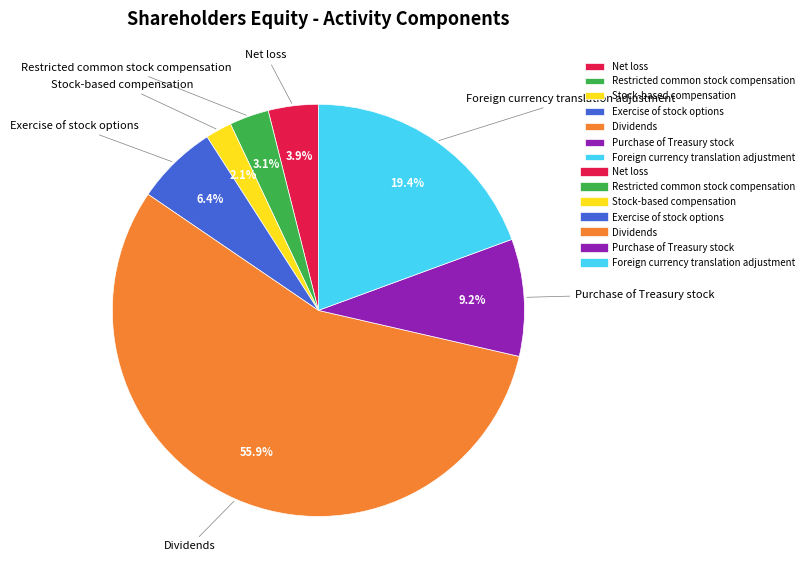

What is the ratio of the value at Restricted common stock compensation to the value at Exercise of stock options?

0.5